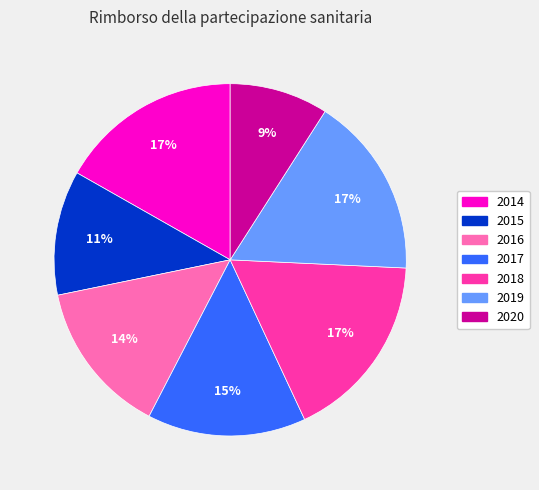

To the nearest percent, what percentage of the pie is 2016?

14%